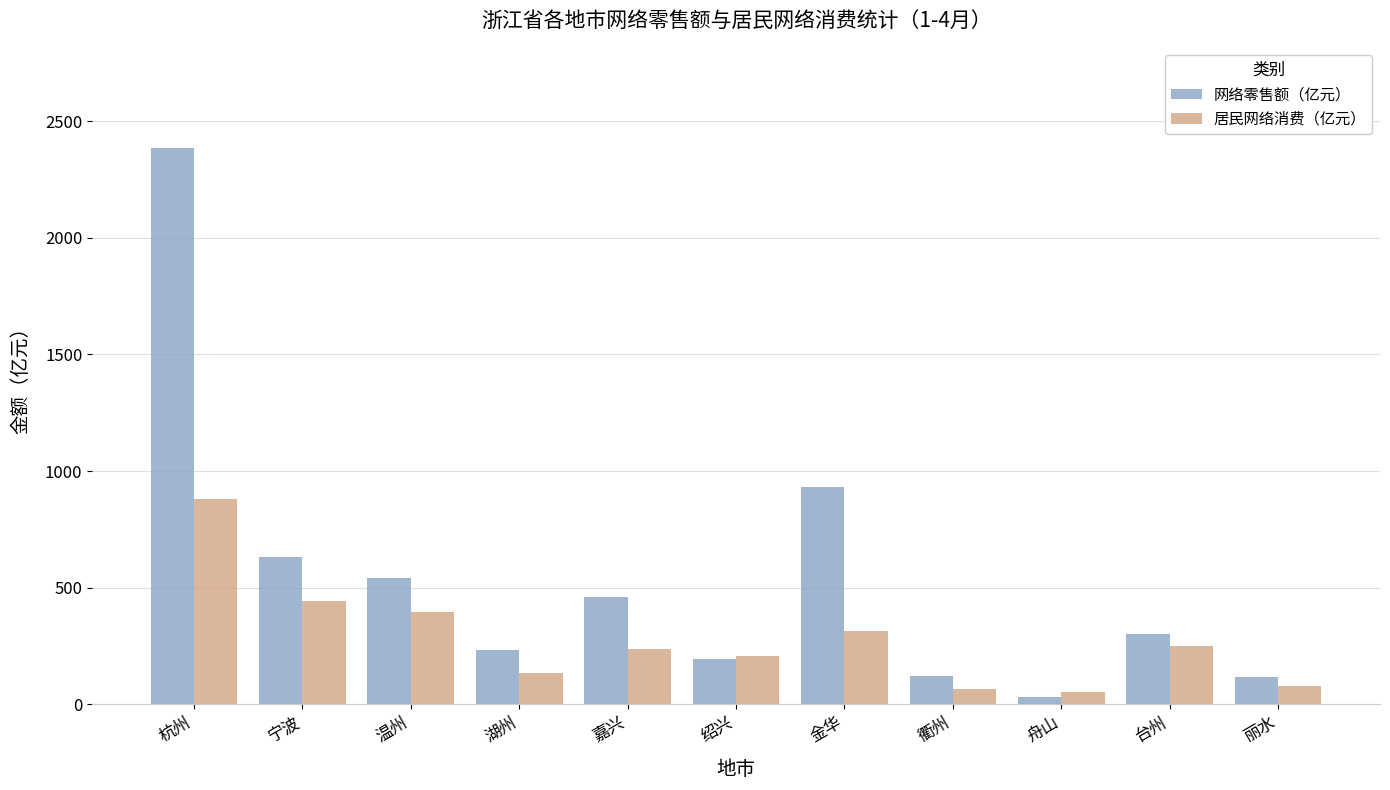

What is the value of the 居民网络消费（亿元） bar at the 6th from the left?

206.4